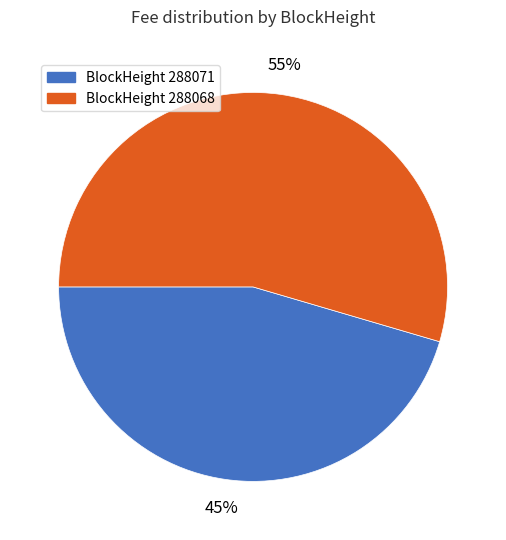

True or false: BlockHeight 288071 accounts for 45% of the total.

True